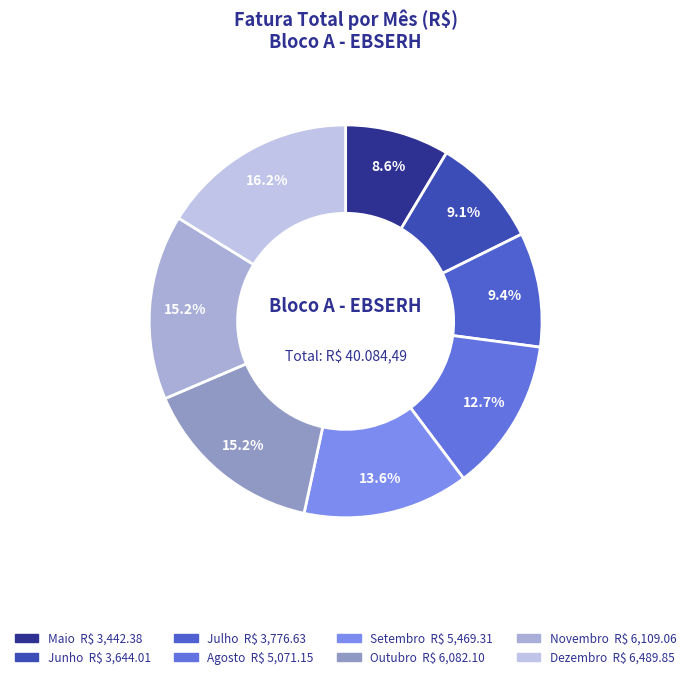

Is the sum of Julho and Outubro greater than half?

No